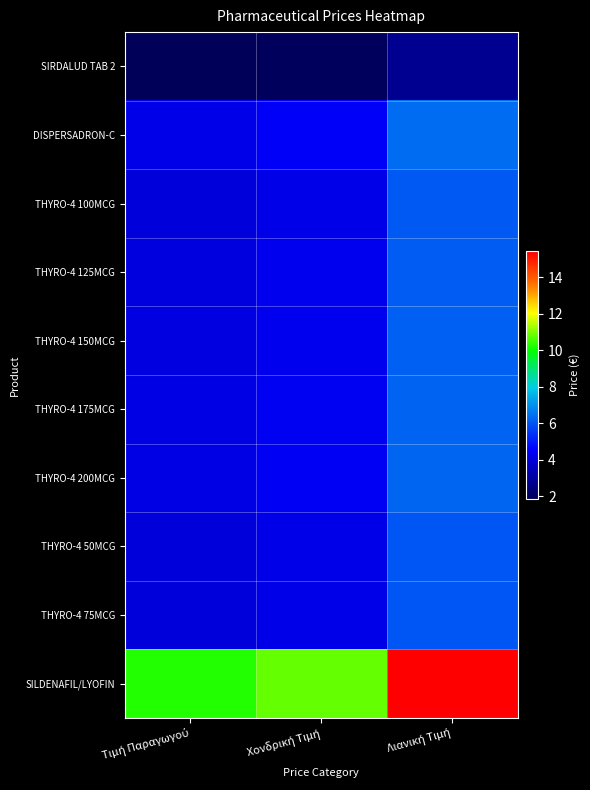

What is the maximum value shown in the chart?

15.4